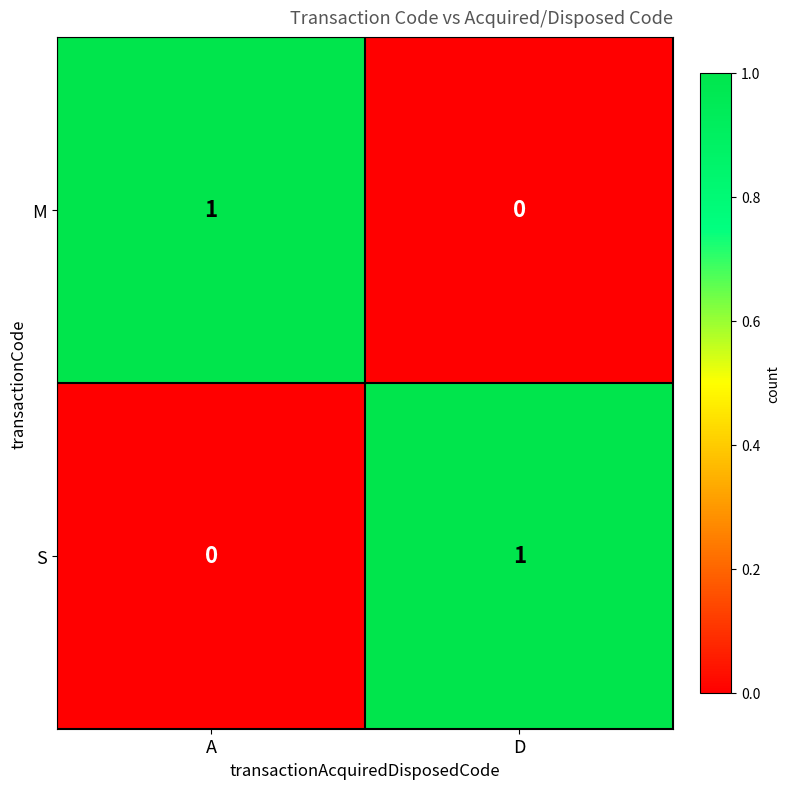

Count the number of data series in this chart.

2